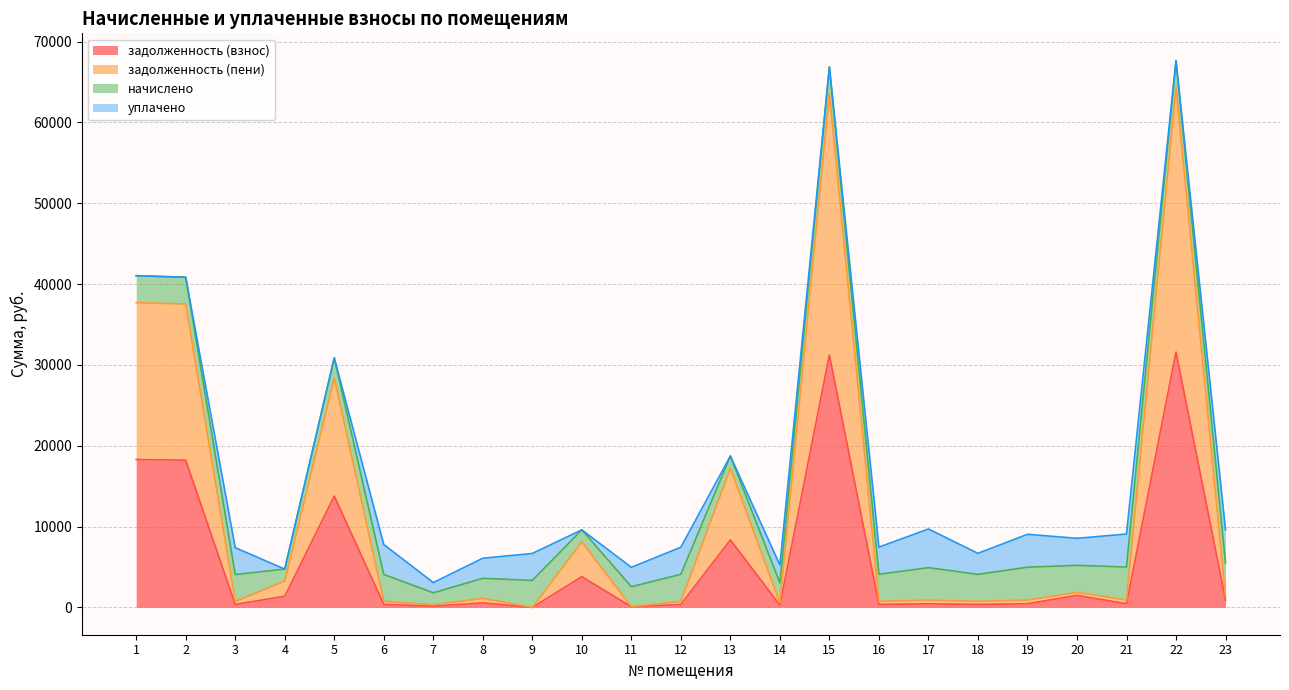

Does the chart display data point markers on the line(s)?

No